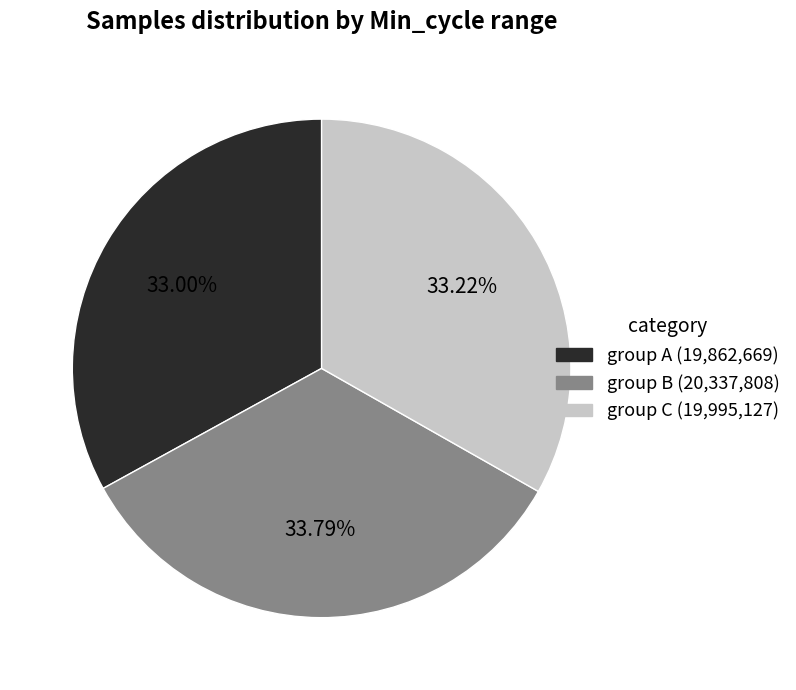

Does any single category account for the majority?

No